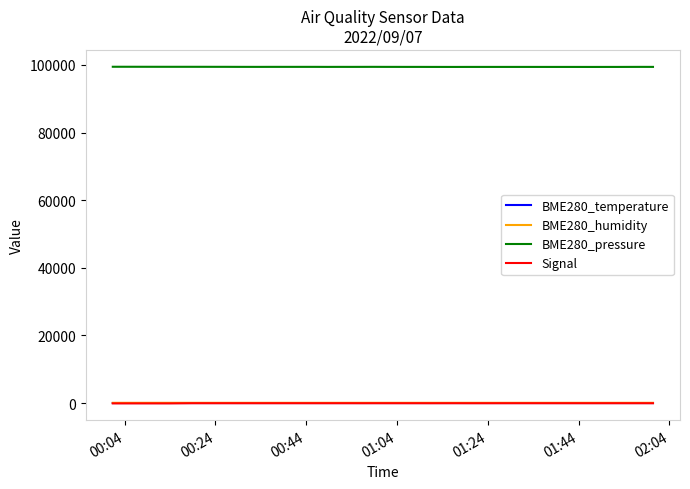

True or false: Signal and BME280_humidity cross at least once.

False